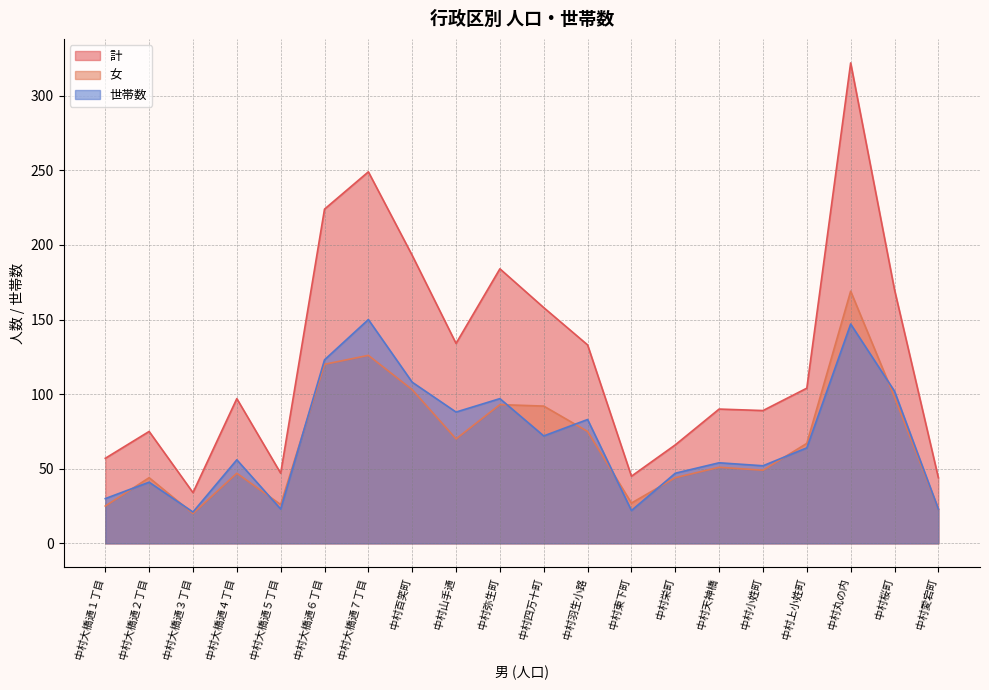

What position from the right is 中村桜町?

2